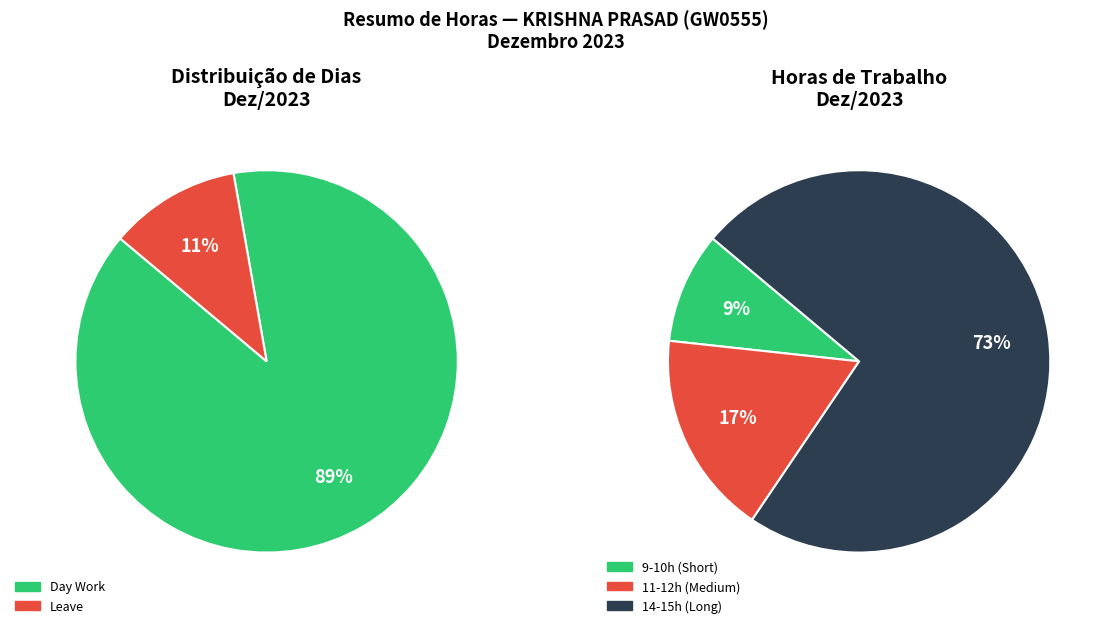

Is 7 the majority of the pie?

No